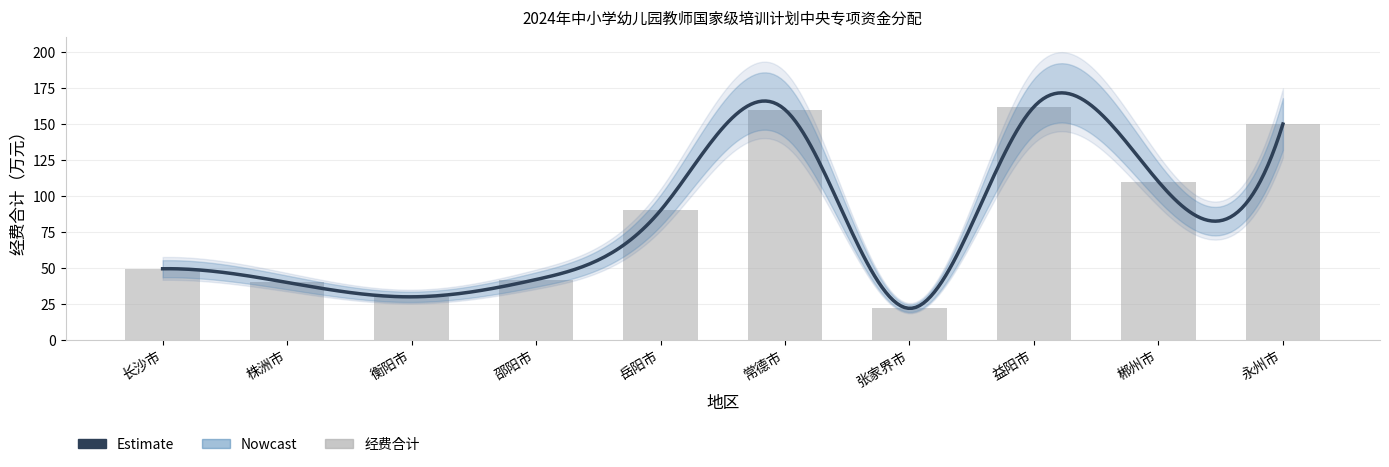

What is the greatest value displayed?

162.0